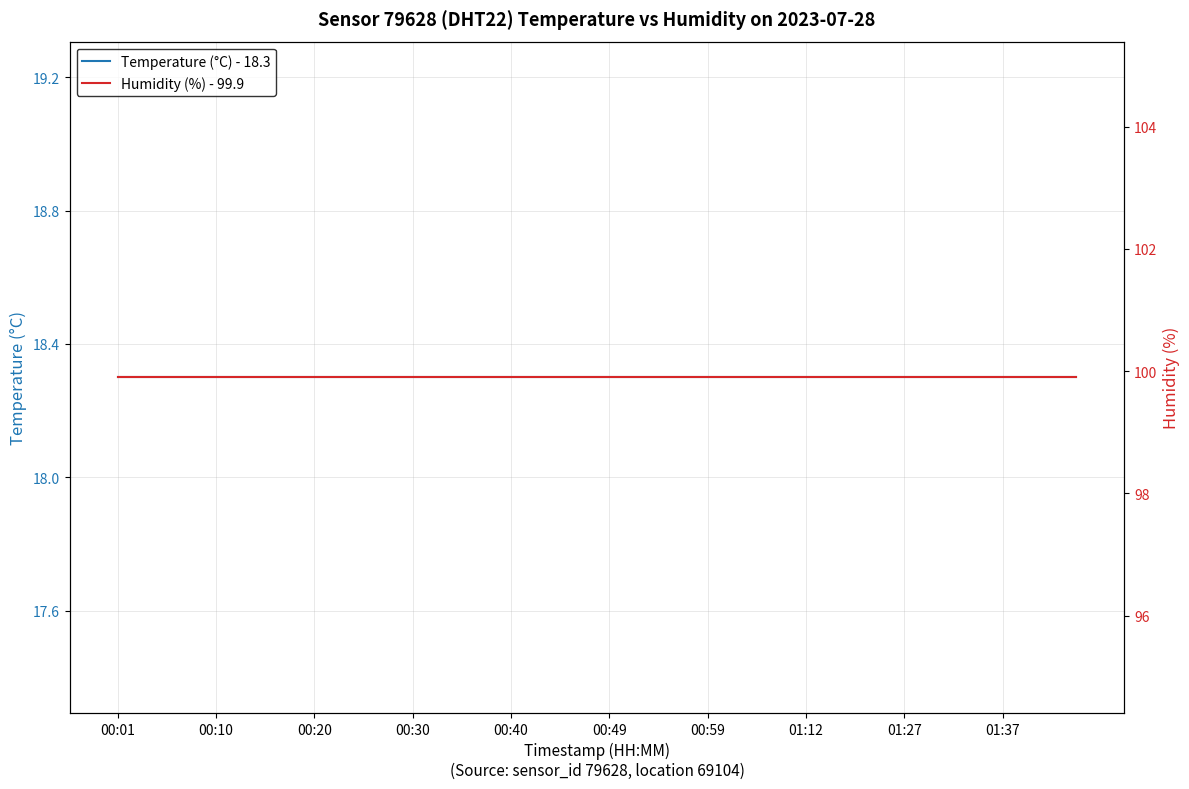

True or false: Humidity (%) - 99.9 and Temperature (°C) - 18.3 cross at least once.

False